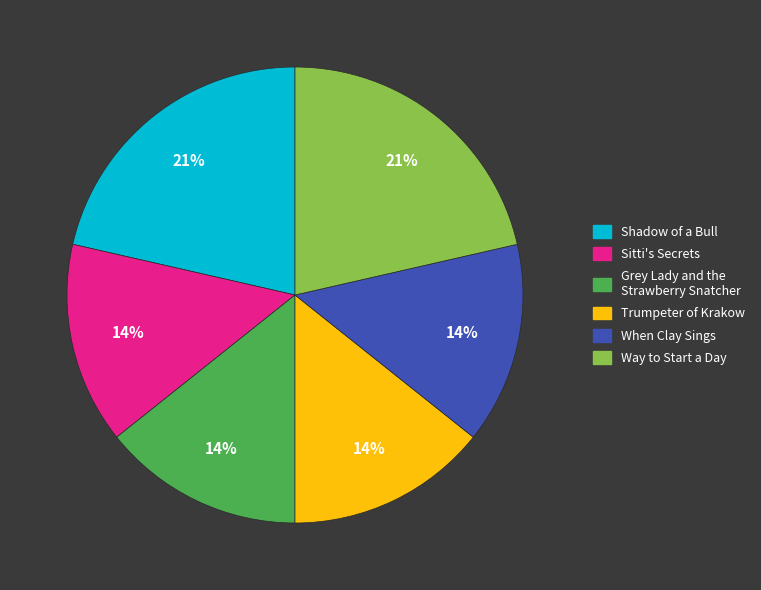

Is Shadow of a Bull the majority of the pie?

No